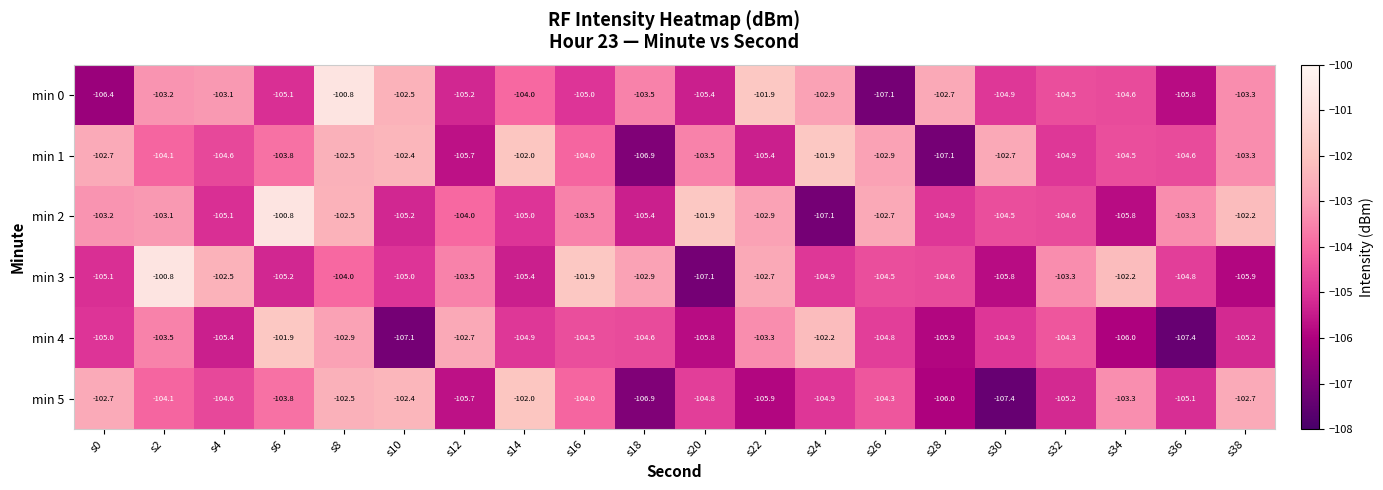

How many data points does each series have?

20